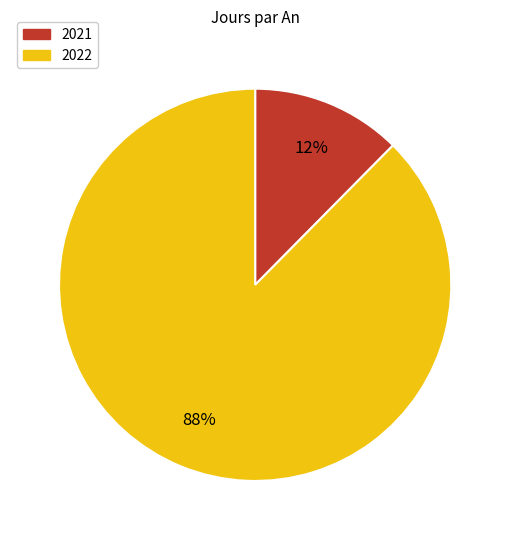

Is the sum of 2022 and 2021 greater than half?

Yes